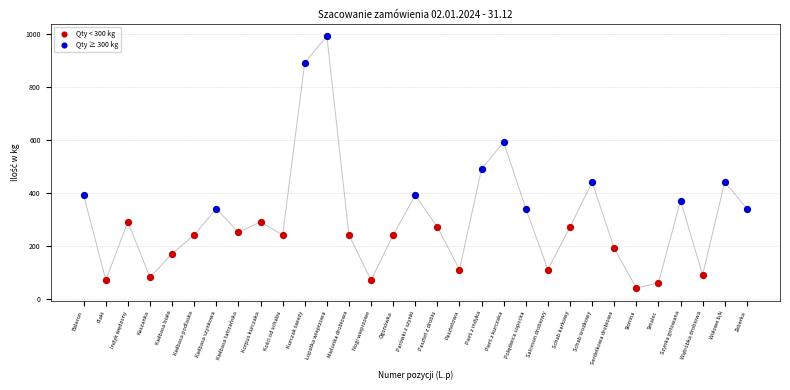

Which series has the largest Y range (max minus min)?

Qty ≥ 300 kg